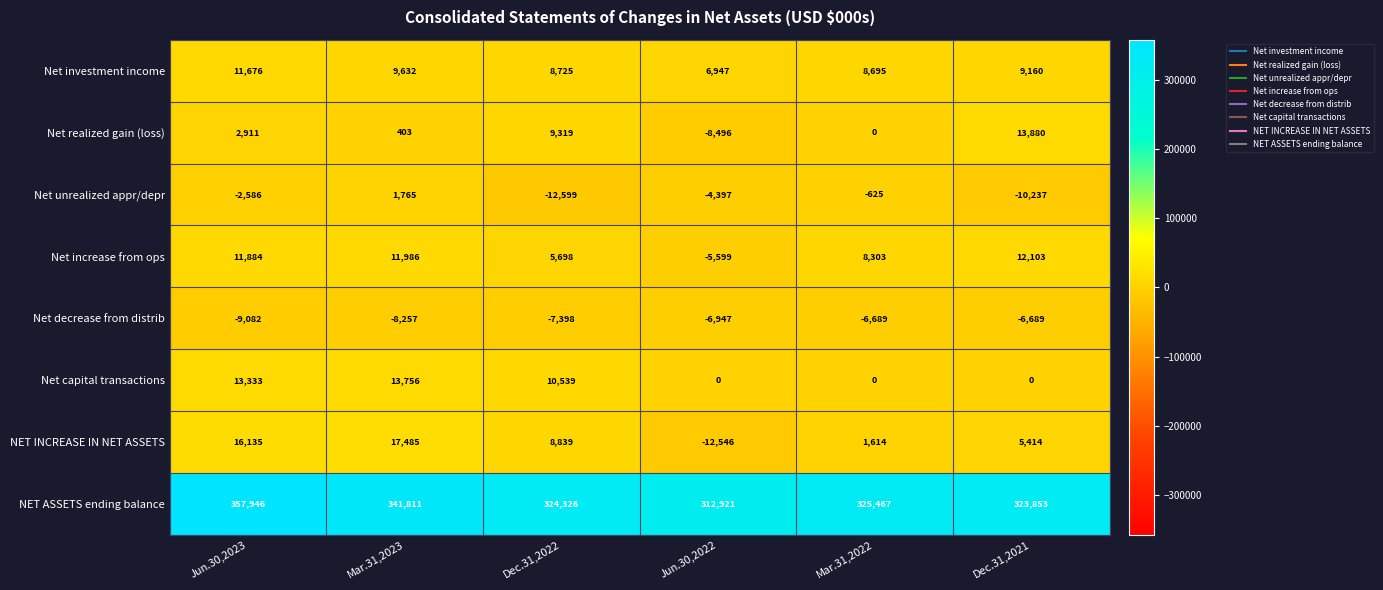

What is the sum of the Net realized gain (loss) values at Jun.30,2023 and Dec.31,2022?

12230